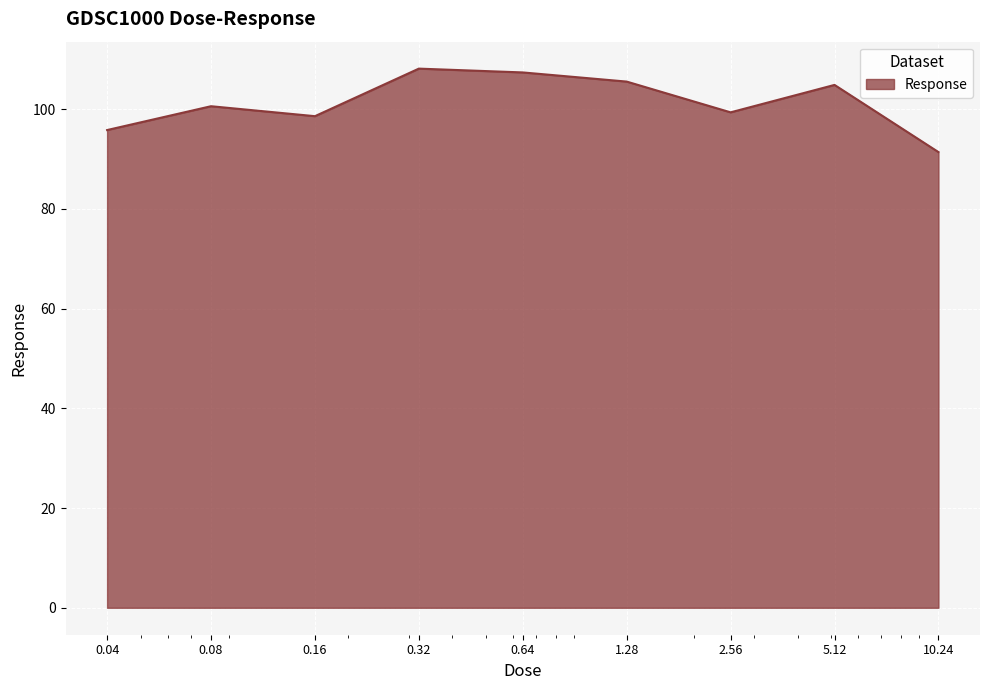

What is the difference between the maximum and minimum values?

16.7